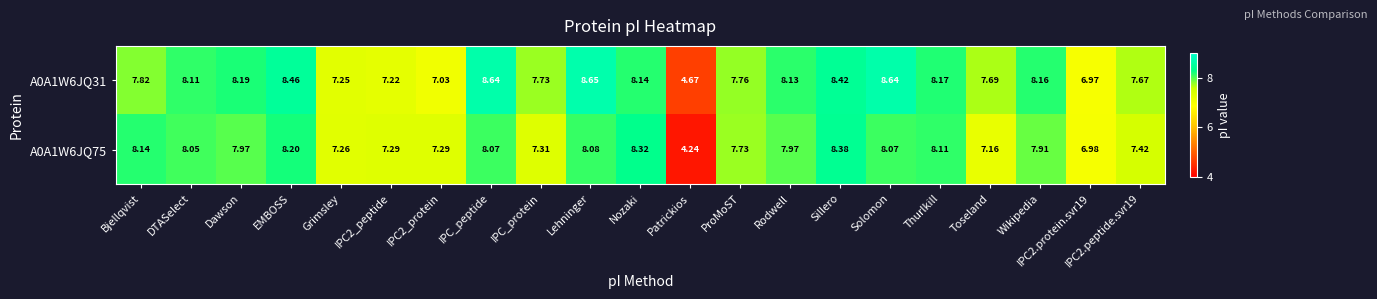

At which category is the sum across all series the highest?

Sillero